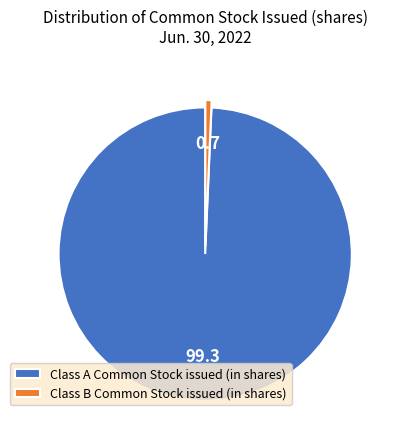

What is the largest slice in the pie chart?

Class A Common Stock issued (in shares)